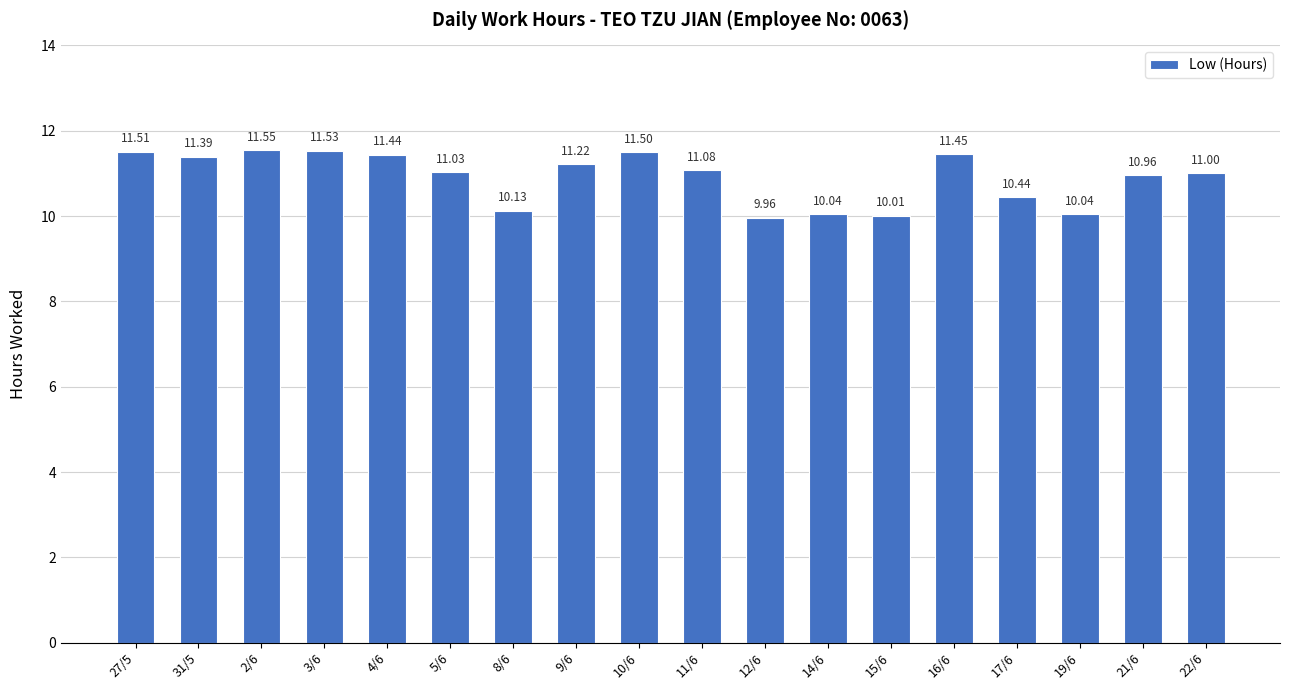

What is the sum of all values?

196.3